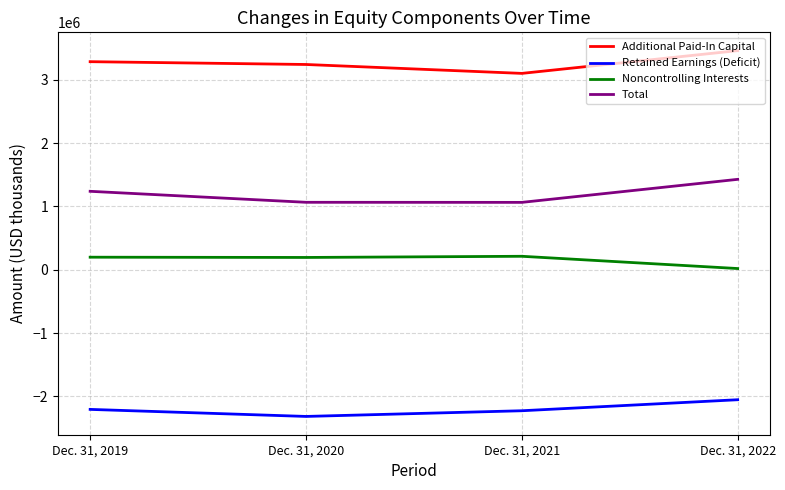

What are all the series names shown in the legend?

Additional Paid-In Capital, Retained Earnings (Deficit), Noncontrolling Interests, Total